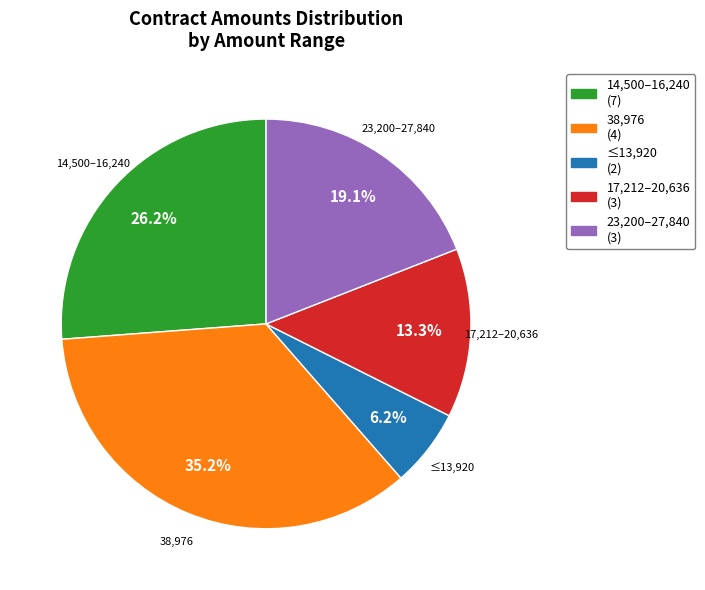

To the nearest percent, what is the average slice percentage?

20%